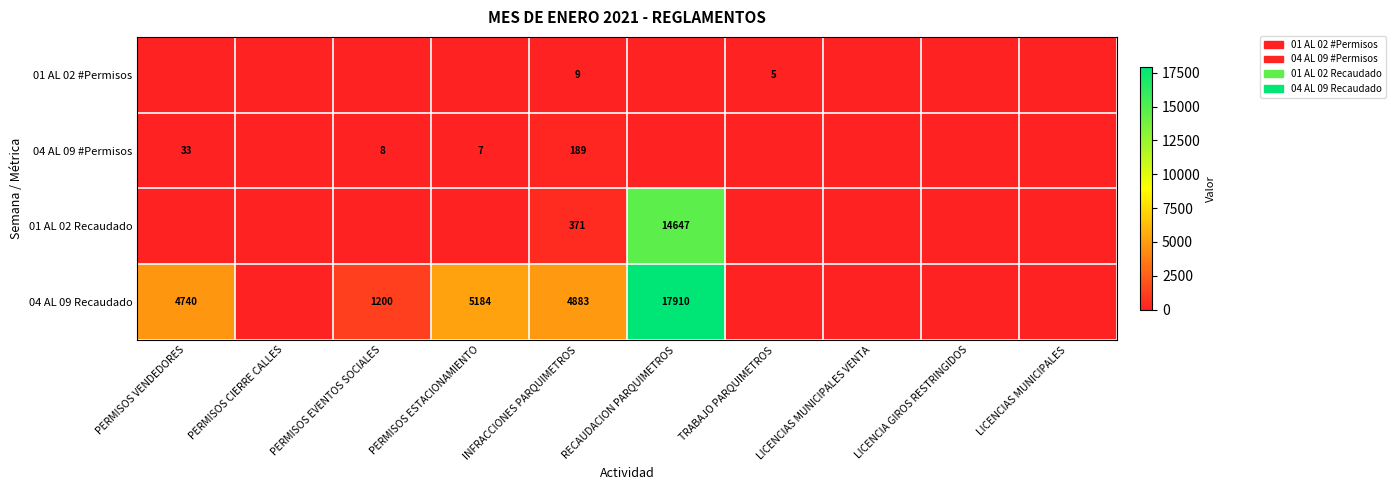

The 04 AL 09 Recaudado series shows 3552 at PERMISOS ESTACIONAMIENTO. True or false?

False